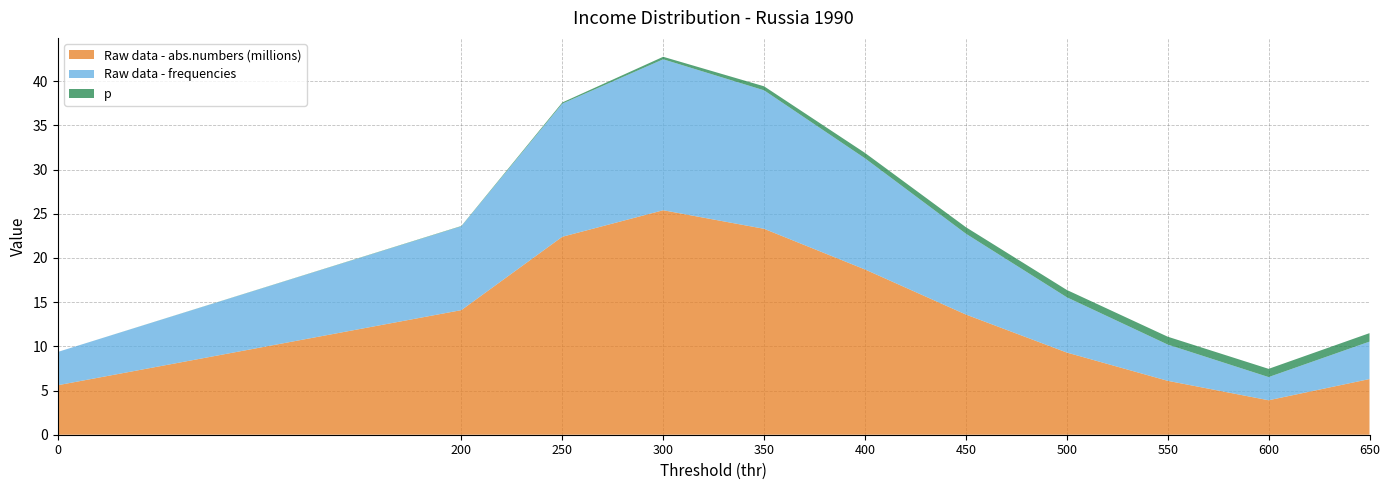

Reading left to right, list all the values displayed in this chart.

p: 0.0	0.0	0.1	0.3	0.5	0.6	0.7	0.8	0.9	0.9	1.0
Raw data - frequencies: 3.8	9.5	15.1	17.1	15.7	12.6	9.1	6.3	4.1	2.6	4.2
Raw data - abs.numbers (millions): 5.6	14.1	22.4	25.4	23.3	18.7	13.6	9.3	6.1	3.9	6.3